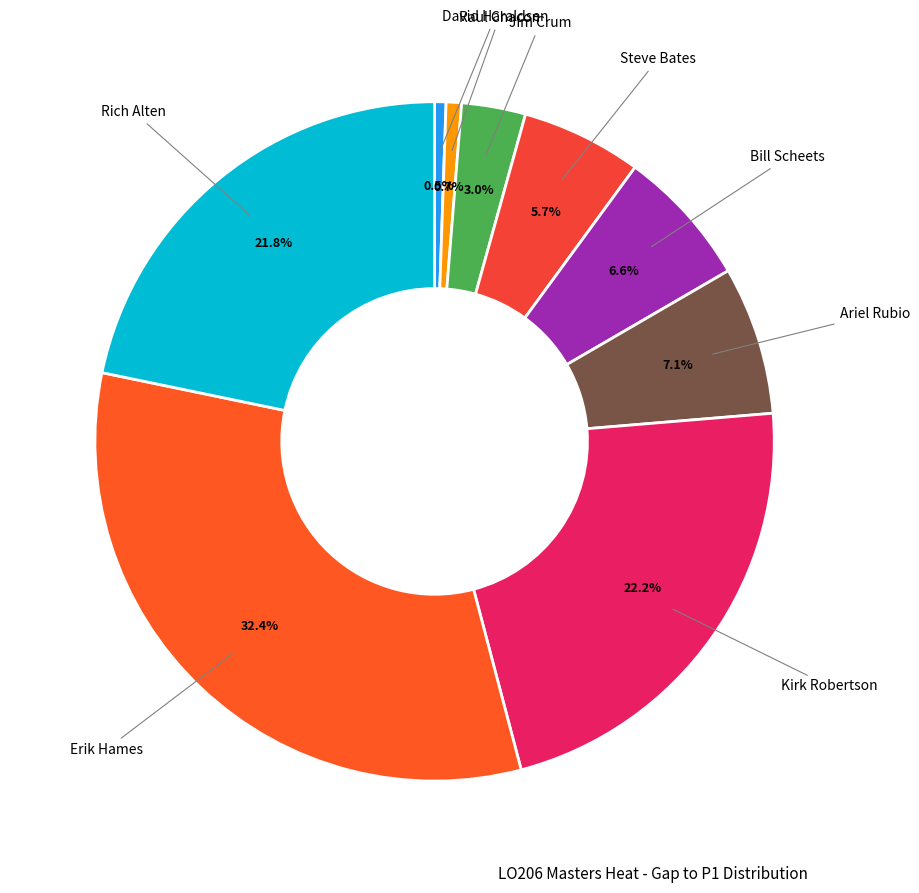

Which slice is the largest?

Erik Hames